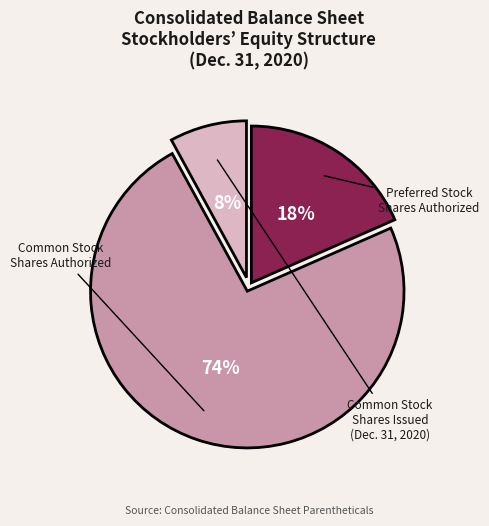

To the nearest percent, what is the difference between the largest and smallest slice percentages?

66%